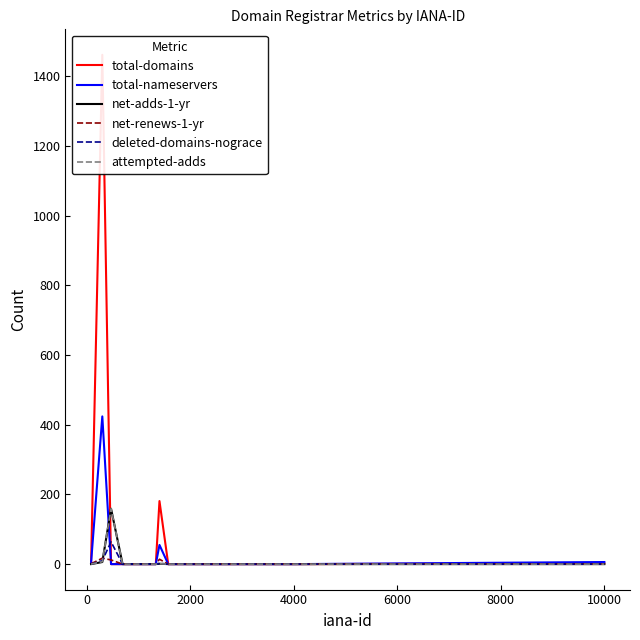

Reading left to right, transcribe all the data shown in this chart.

total-domains: 3	1462	0	0	0	0	0	181	0	0	0	0	0	0	0	0	0	0	0	2
total-nameservers: 4	424	0	0	0	0	0	55	0	0	0	0	0	0	0	0	0	0	0	6
net-adds-1-yr: 0	6	159	0	0	0	0	1	0	0	0	0	0	0	0	0	0	0	0	0
net-renews-1-yr: 1	17	12	0	0	0	0	14	0	0	0	0	0	0	0	0	0	0	0	0
deleted-domains-nograce: 0	10	64	0	0	0	0	2	0	0	0	0	0	0	0	0	0	0	0	0
attempted-adds: 0	7	159	0	0	0	0	1	0	0	0	0	0	0	0	0	0	0	0	0